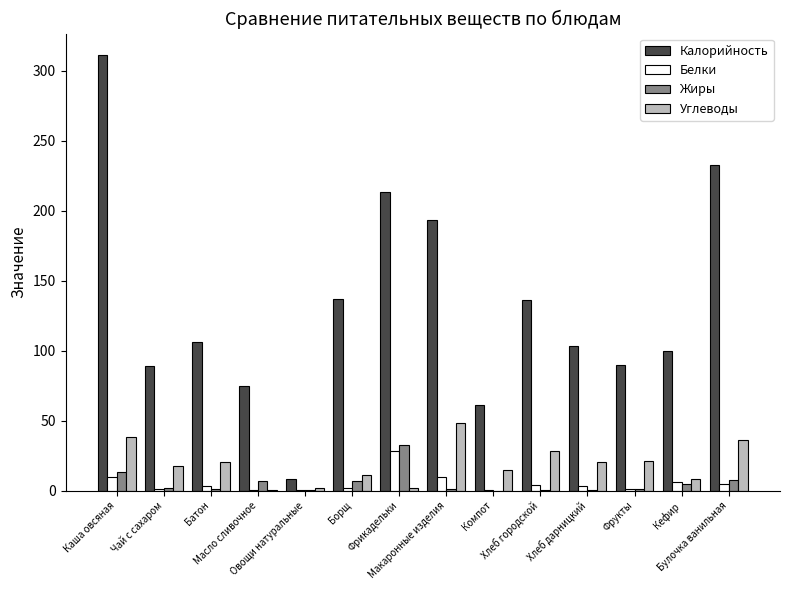

Are the bars horizontal?

No